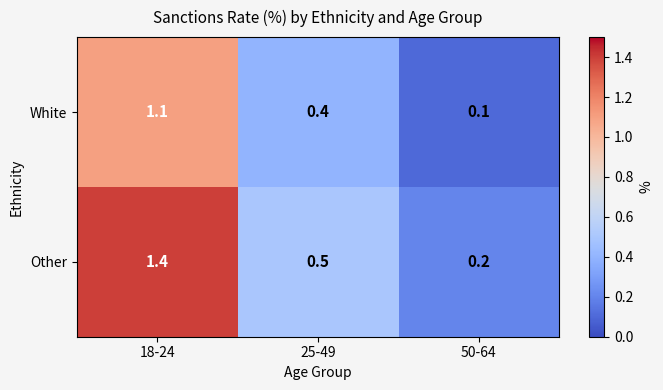

Reading left to right, what are all the values shown in this chart?

White: 18-24=1.1	25-49=0.4	50-64=0.1
Other: 18-24=1.4	25-49=0.5	50-64=0.2